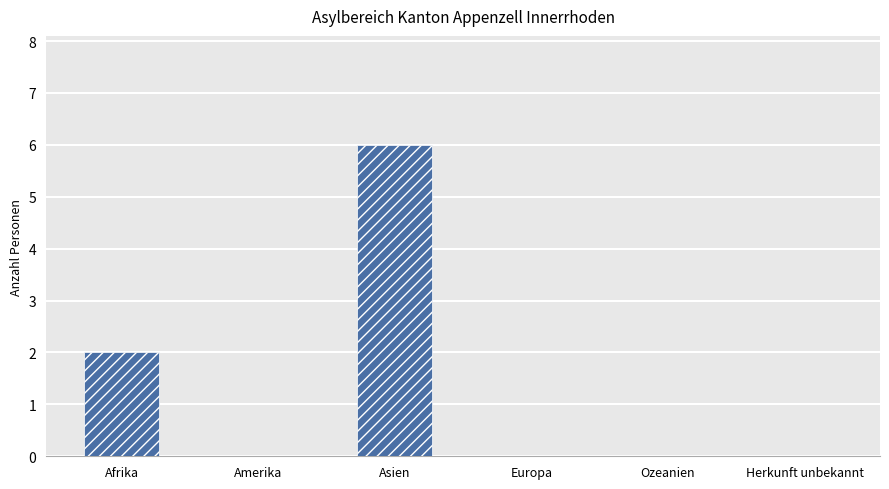

What is the change in value from Afrika to Asien?

+4